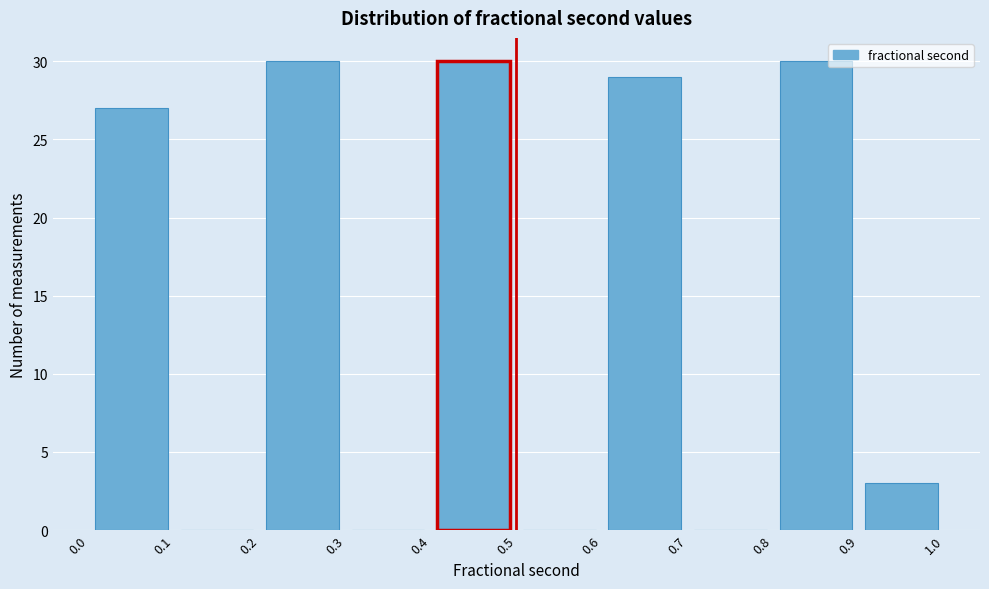

Reading left to right, list every bar in this chart as the range it spans on the x-axis followed by its height. The values are not printed on the chart, so give them approximately, as read against the axis.

0.0 to 0.1: 27
0.1 to 0.2: 0
0.2 to 0.3: 30
0.3 to 0.4: 0
0.4 to 0.5: 30
0.5 to 0.6: 0
0.6 to 0.7: 29
0.7 to 0.8: 0
0.8 to 0.9: 30
0.9 to 1.0: 3